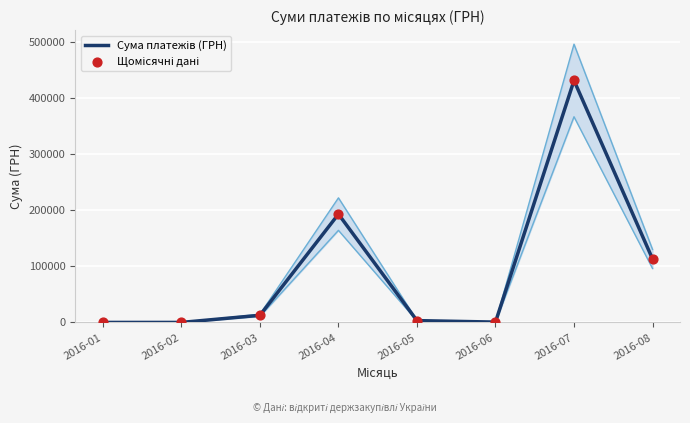

At how many categories does at least one series exceed 301420?

1